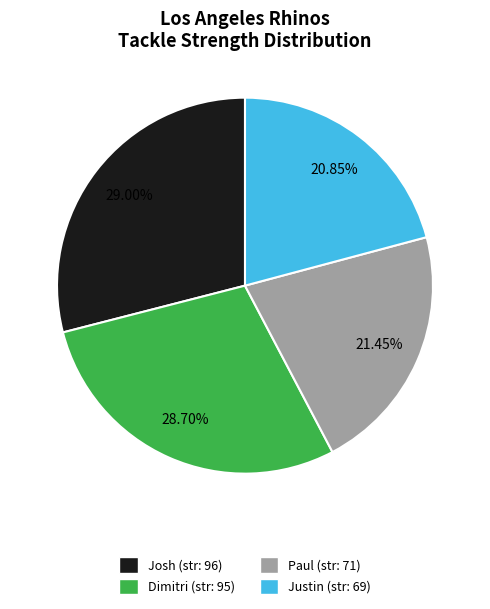

Does Dimitri represent more than half of the total?

No